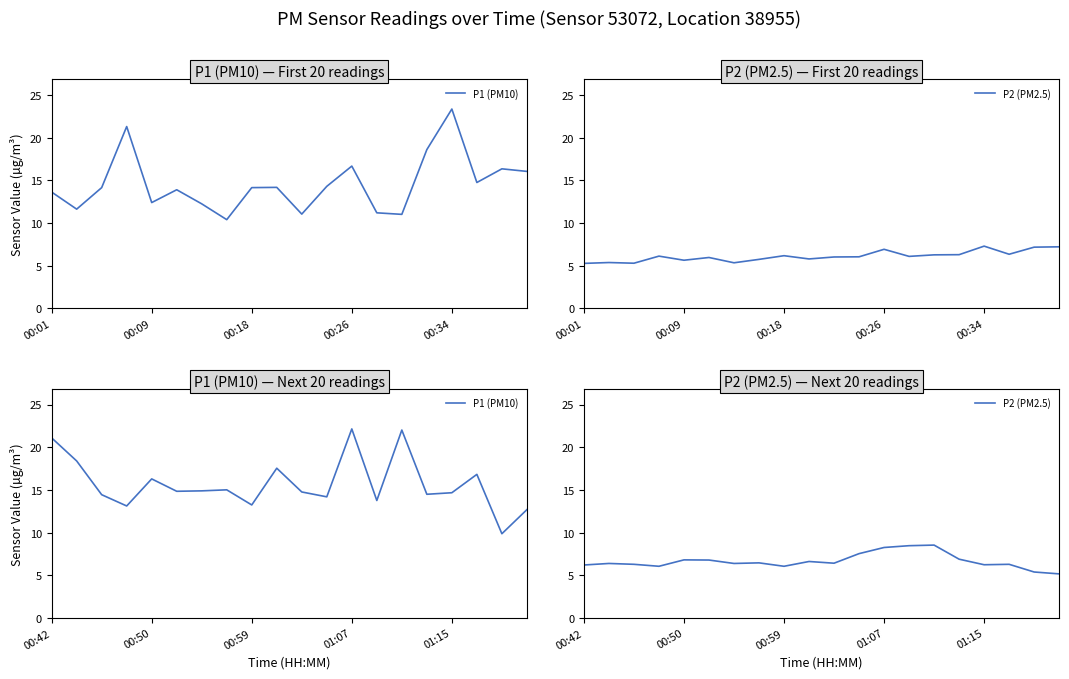

List the series in order of their overall mean, highest first.

P1 (PM10), P2 (PM2.5)